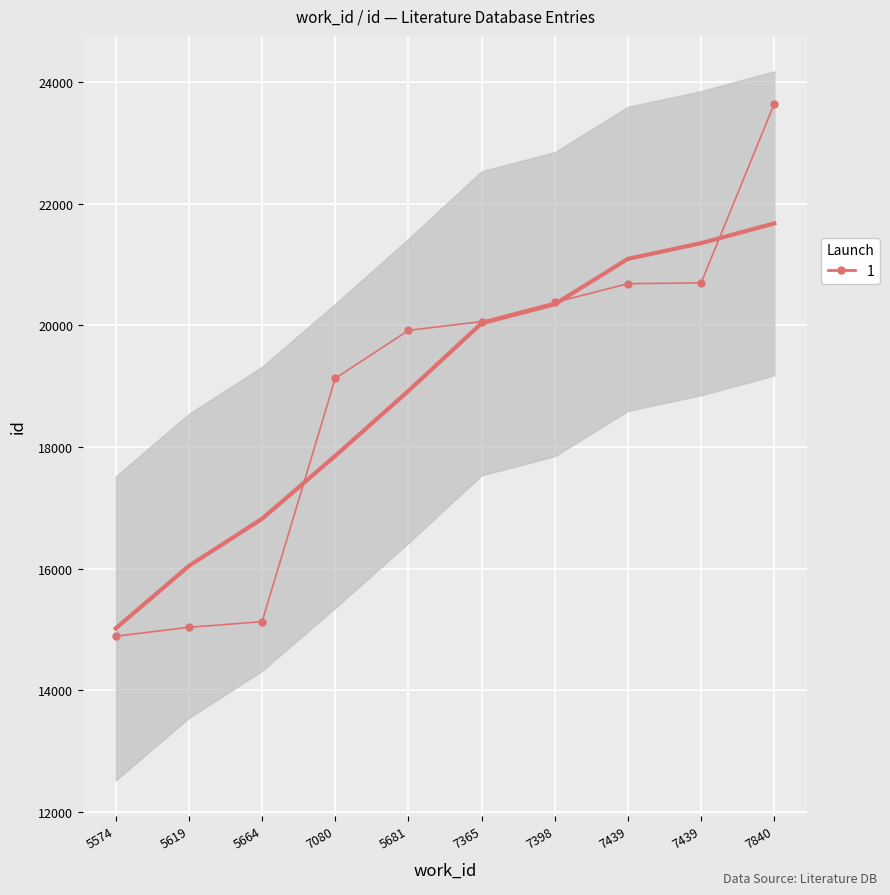

Count the number of data series in this chart.

1